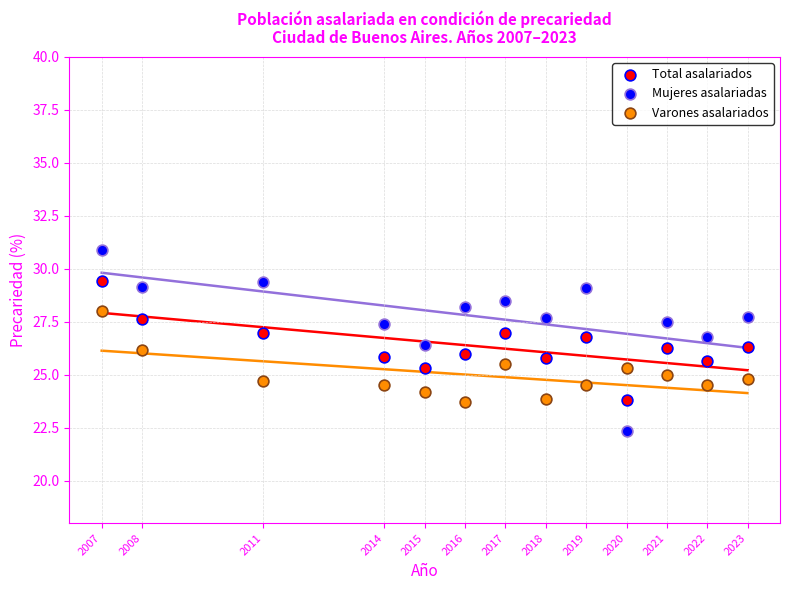

Which series contains the highest Y value?

Mujeres asalariadas